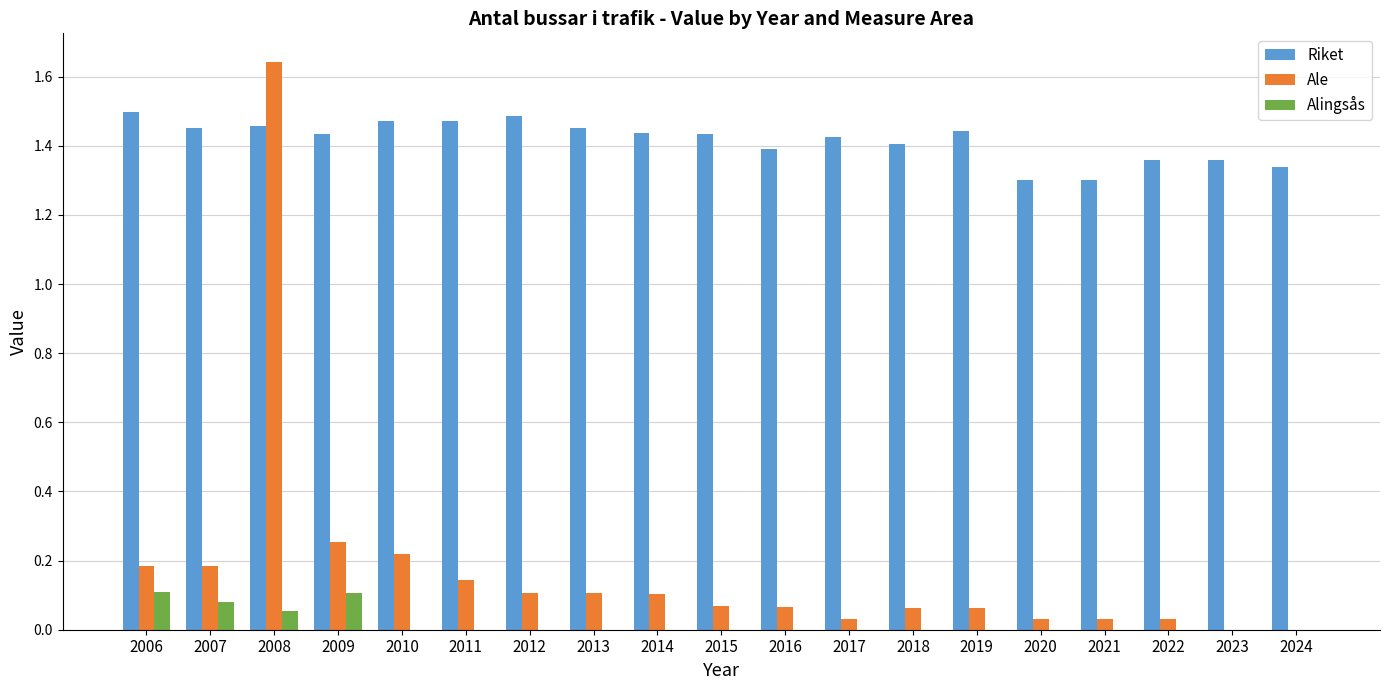

True or false: Riket has a value of 1.4 at 2019.

True